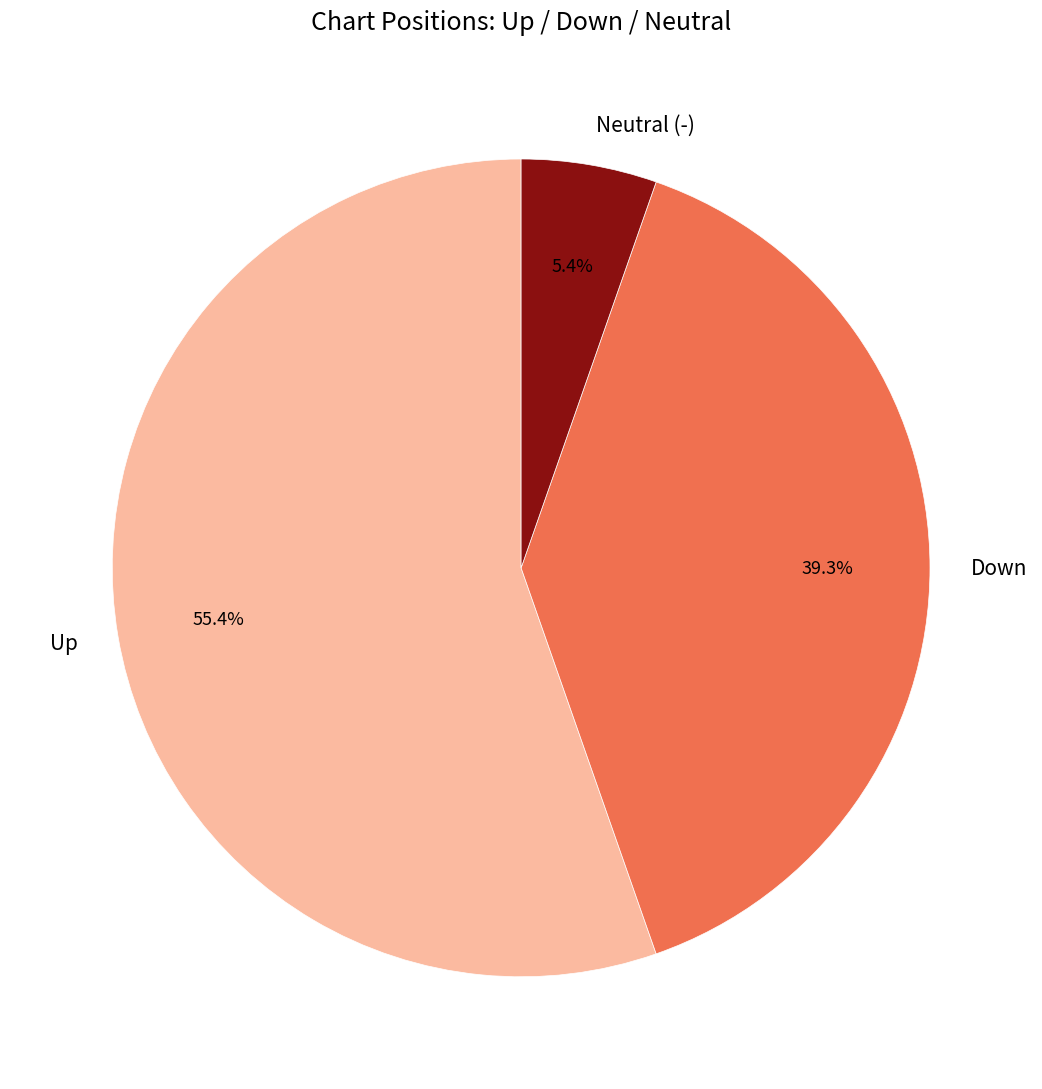

Is there a majority slice in this chart?

Yes